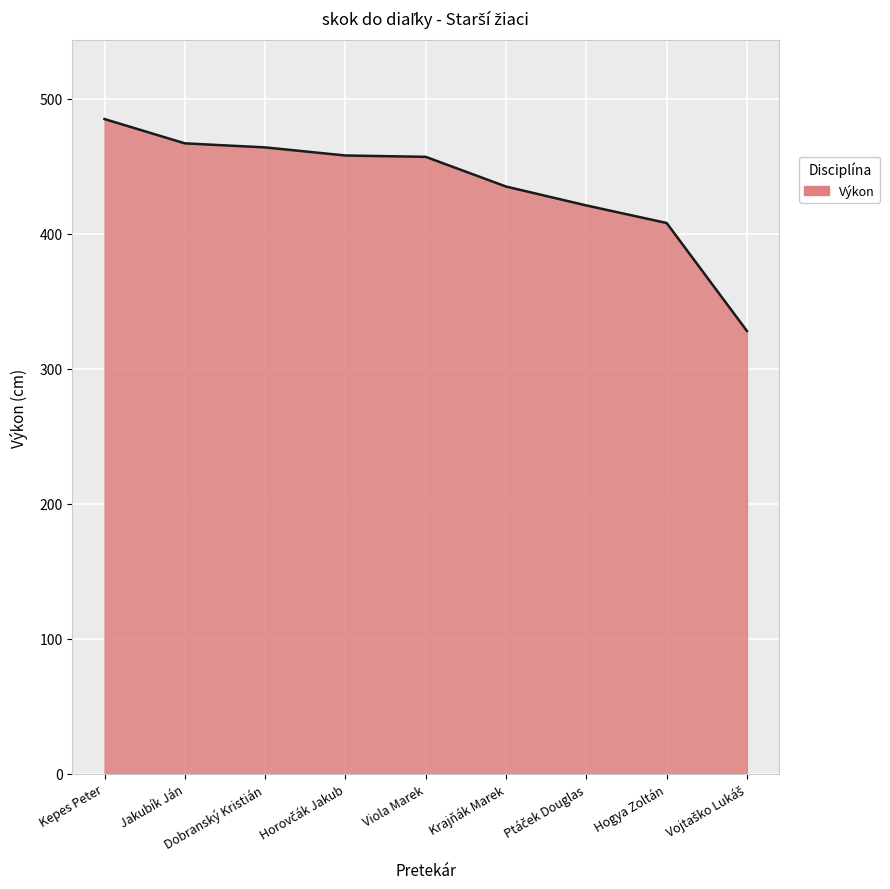

Which category has the highest value across all series?

Kepes Peter